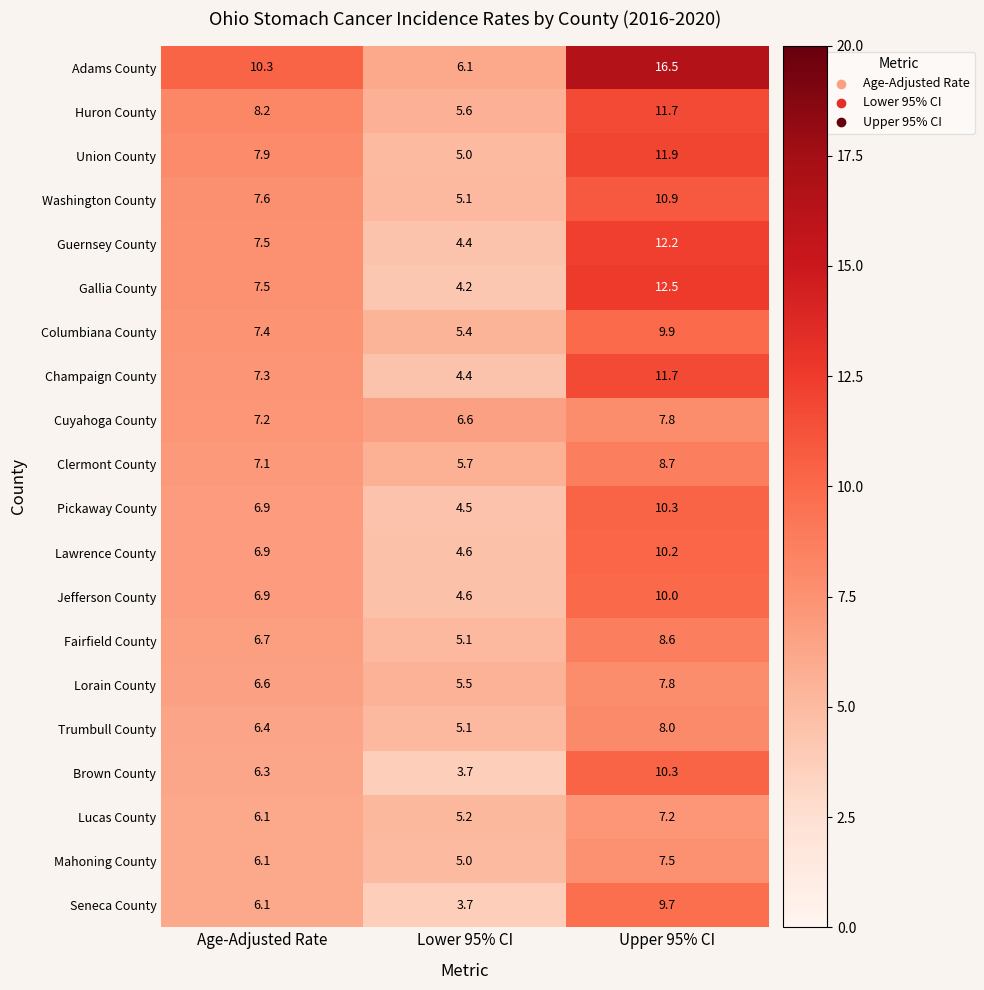

What is the sum of all Brown County values?

20.3